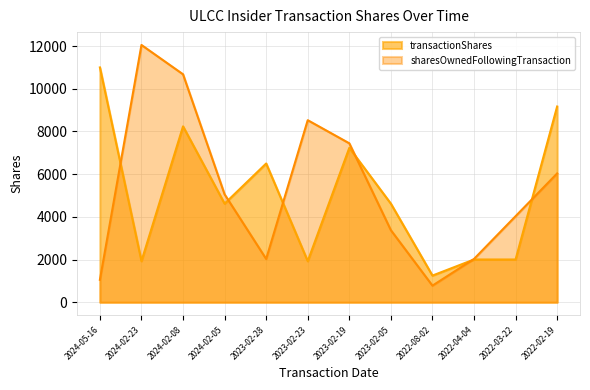

Reading left to right, transcribe all the data shown in this chart.

transactionShares: 11000	1926	8239	4619	6500	1925	7233	4618	1250	2003	2003	9170
sharesOwnedFollowingTransaction: 1052	12052	10679	5055	2029	8529	7446	3377	779	2029	4032	6035